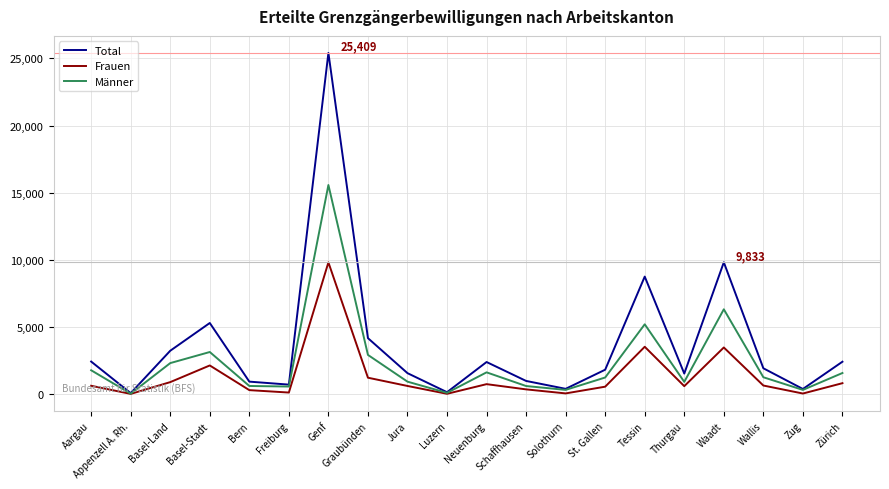

What value does the Total series have at Basel-Land?

3253